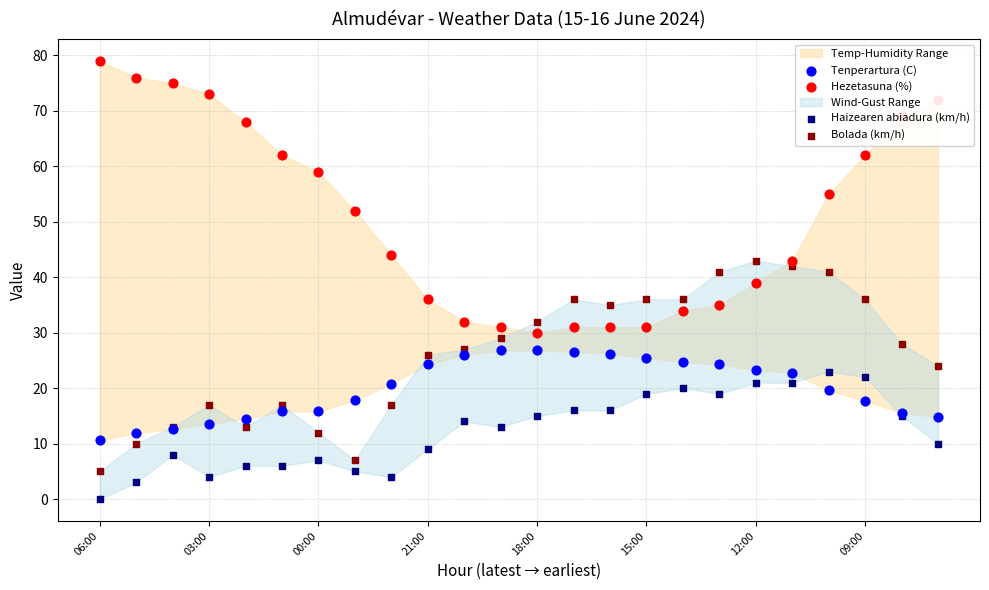

What is the total value across all series at 23?

120.8